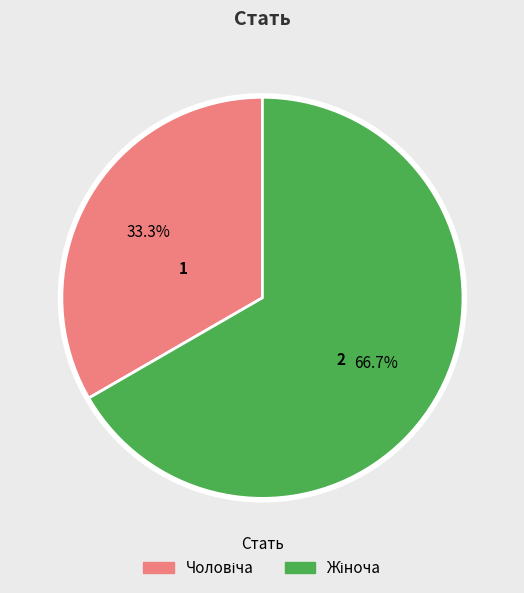

Is there a majority slice in this chart?

Yes